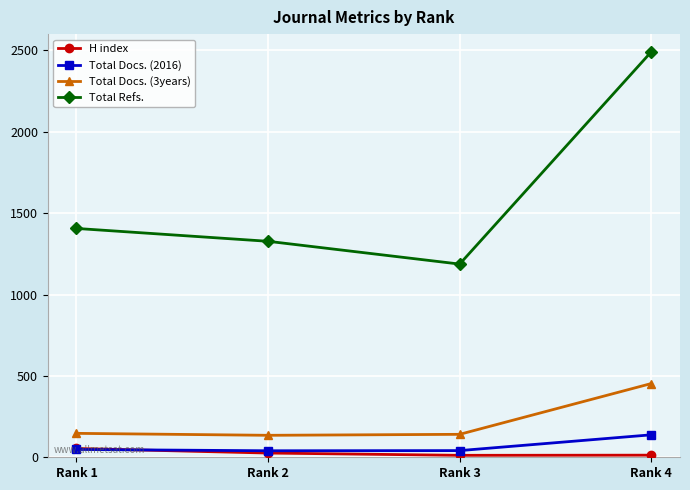

What is the sum of all Total Docs. (3years) values?

876